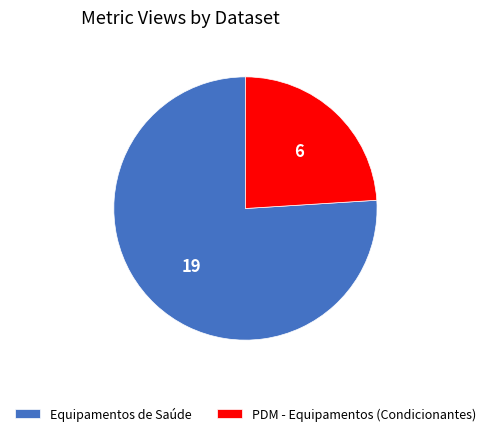

Do PDM - Equipamentos (Condicionantes) and Equipamentos de Saúde together represent more than half of the pie?

Yes